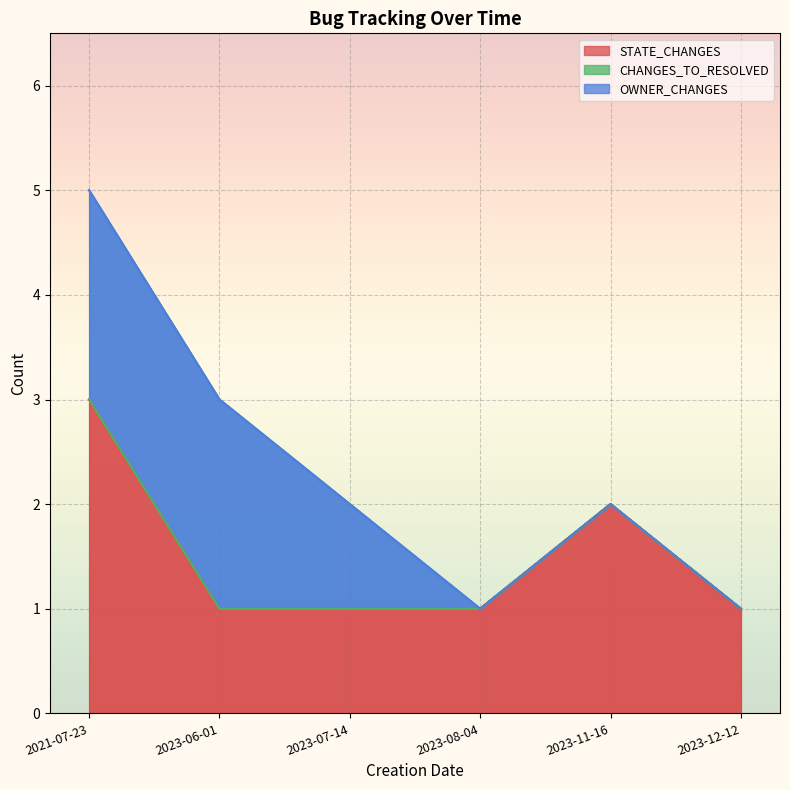

True or false: CHANGES_TO_RESOLVED and STATE_CHANGES cross at least once.

False